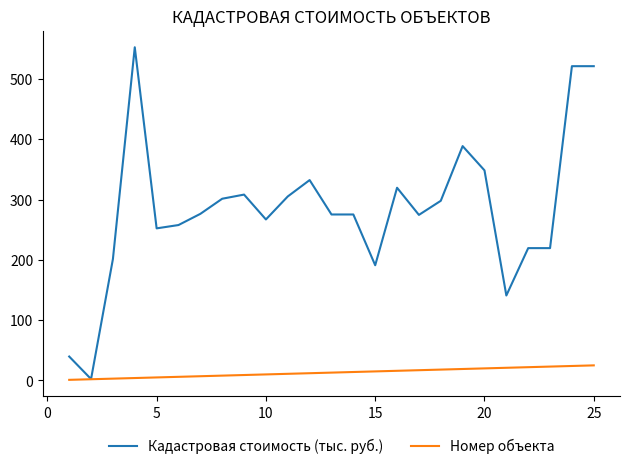

How many lines are shown in the chart?

2